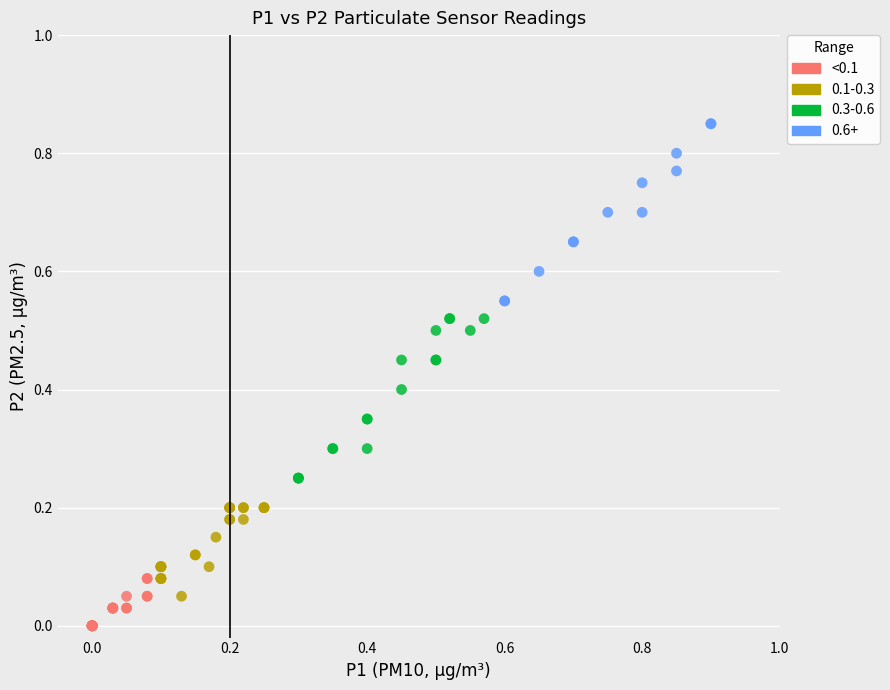

Which series contains the lowest Y value?

<0.1